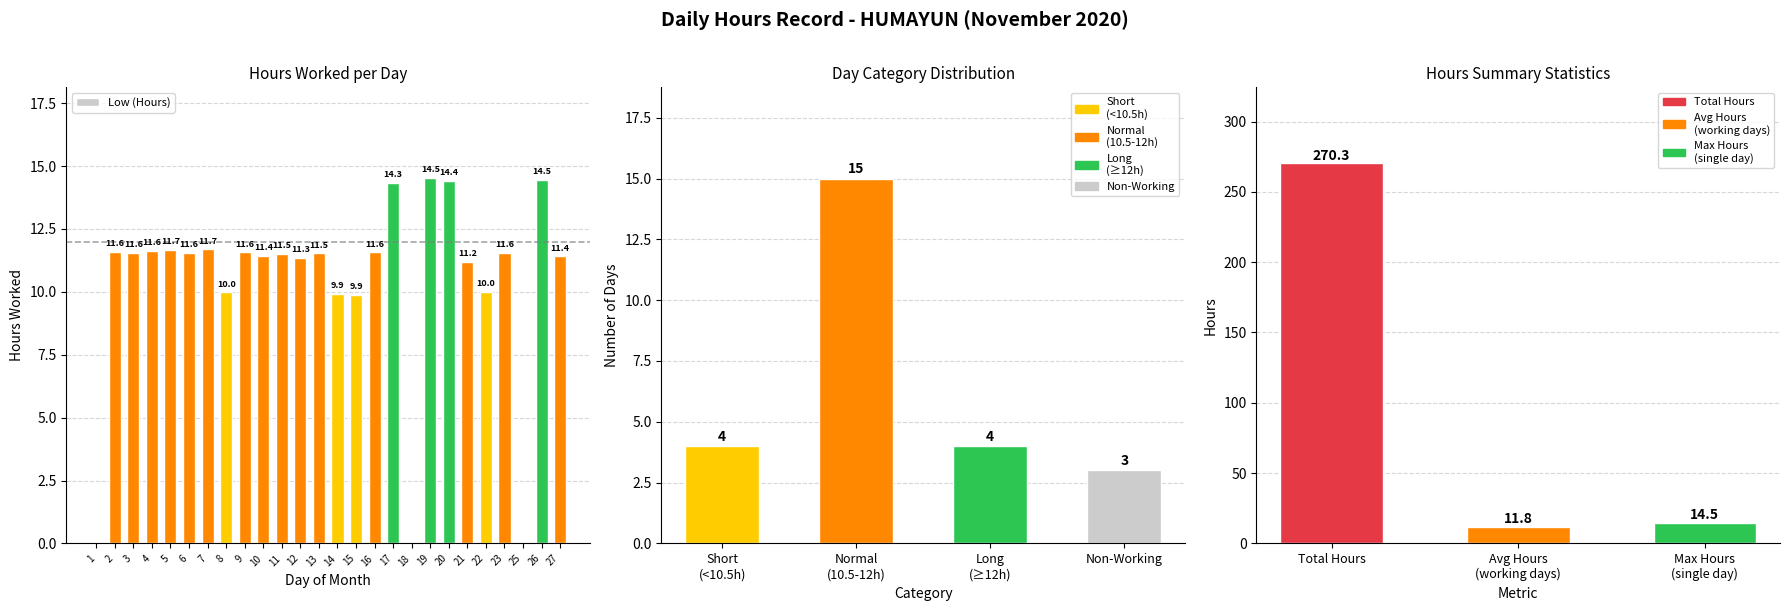

The value at 9 is 11.6. True or false?

True